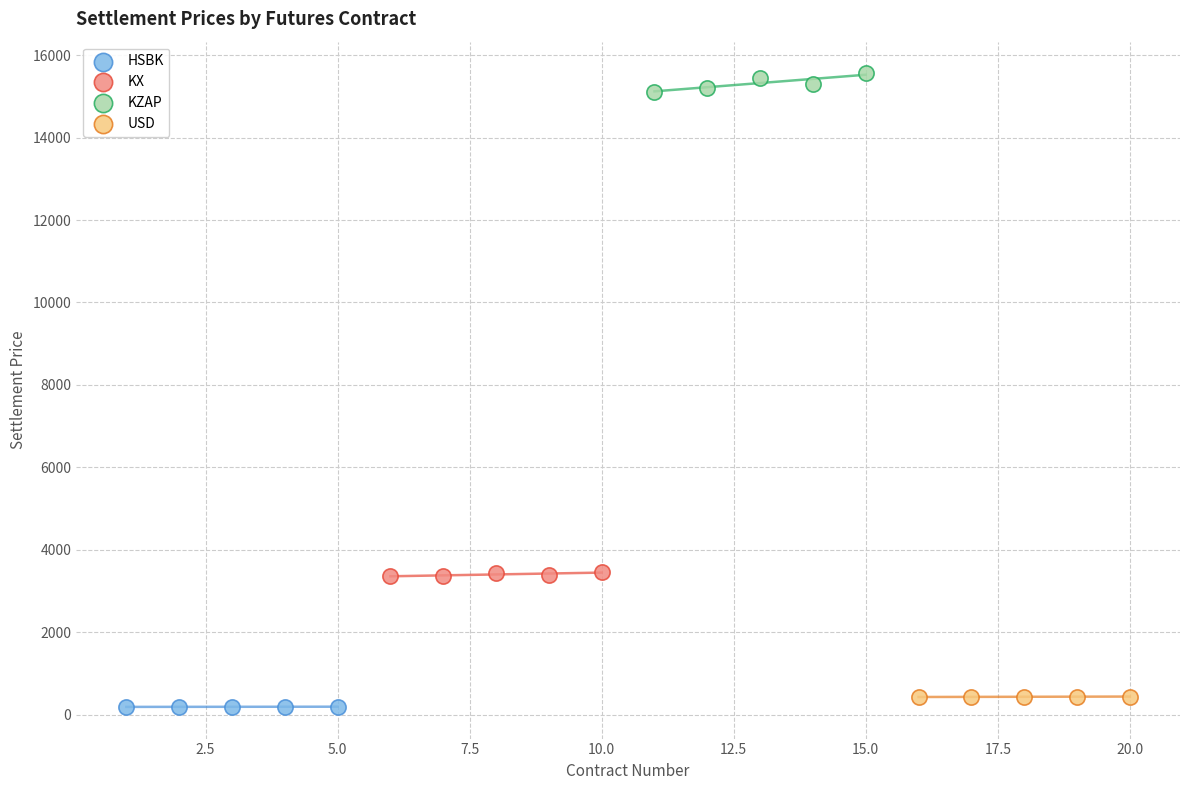

Which series reaches the maximum Y coordinate?

KZAP